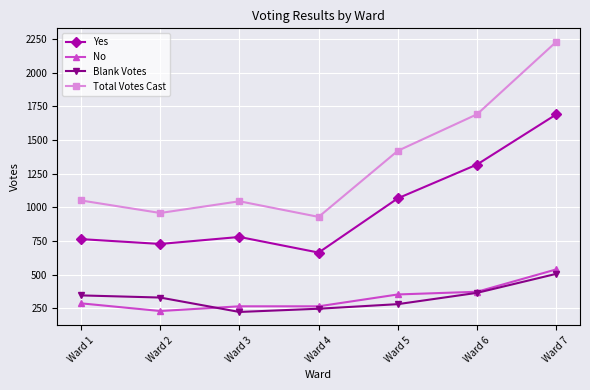

Rank the series by their maximum value, from highest to lowest.

Total Votes Cast, Yes, No, Blank Votes